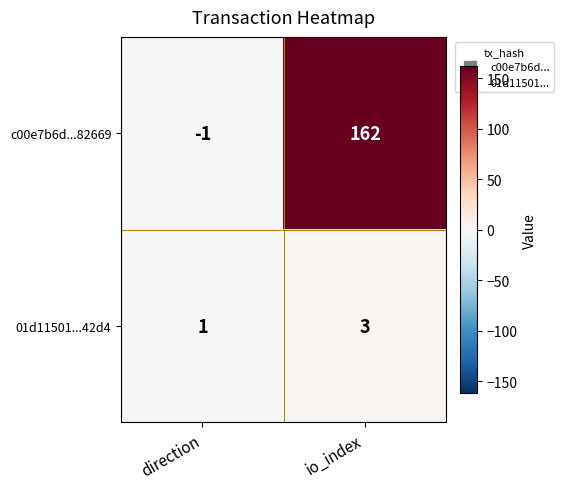

Which category has the highest value in the c00e7b6d...82669 series?

io_index